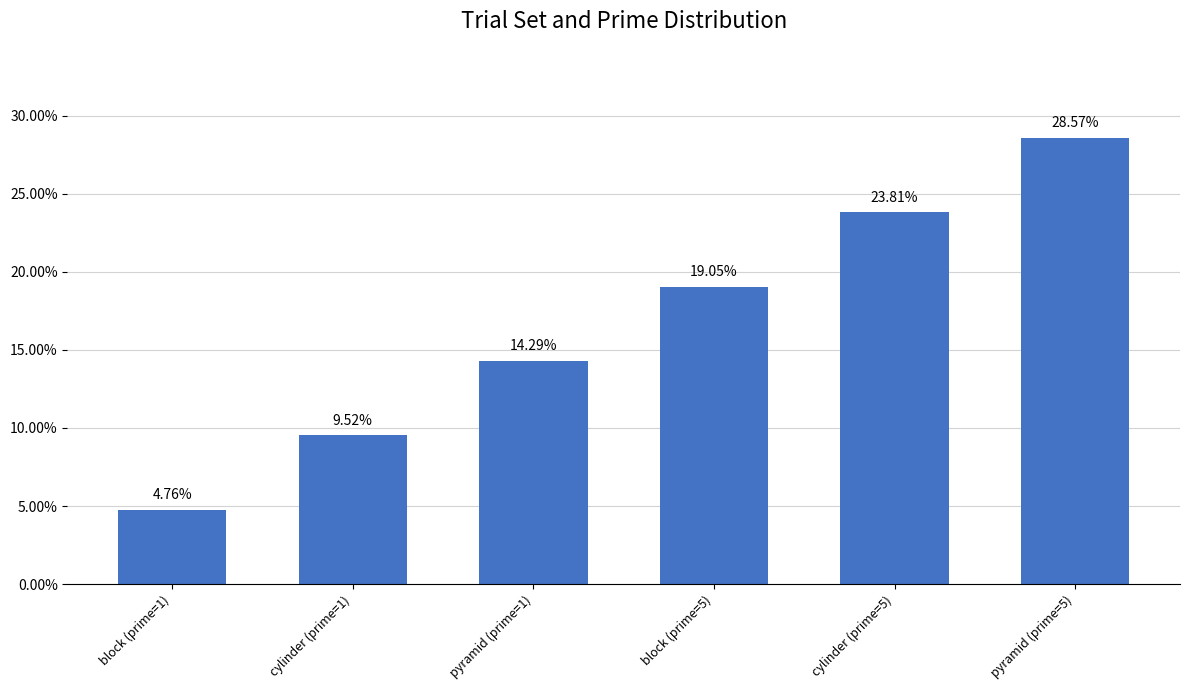

Which label corresponds to the largest value in the chart?

pyramid (prime=5)